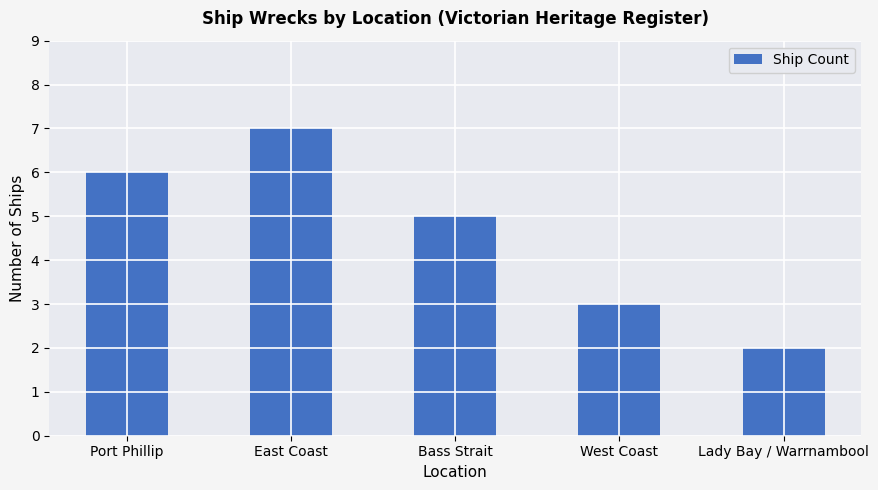

What is the change in value from Bass Strait to Lady Bay / Warrnambool?

-3